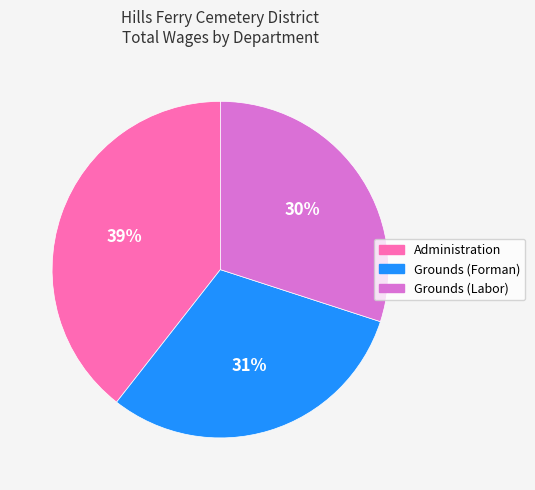

To the nearest percent, what is the difference between the Grounds (Forman) and Grounds (Labor) slice percentages?

1%